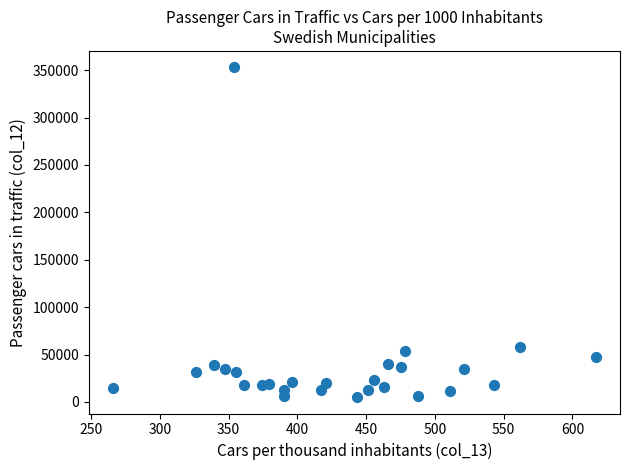

What is the range of Y values (max minus min)?

347714